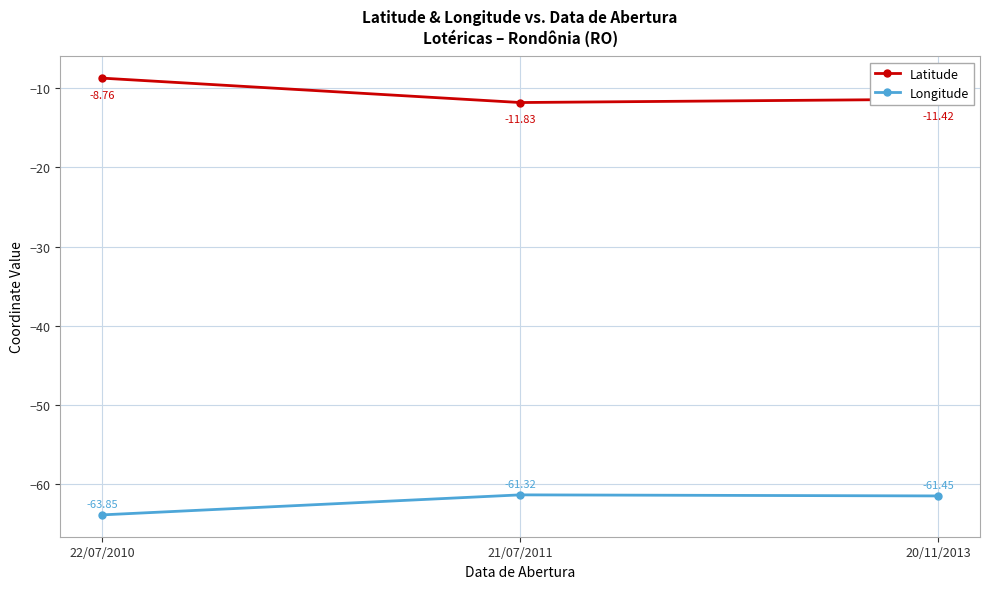

What is the sum of all Latitude values?

-32.0